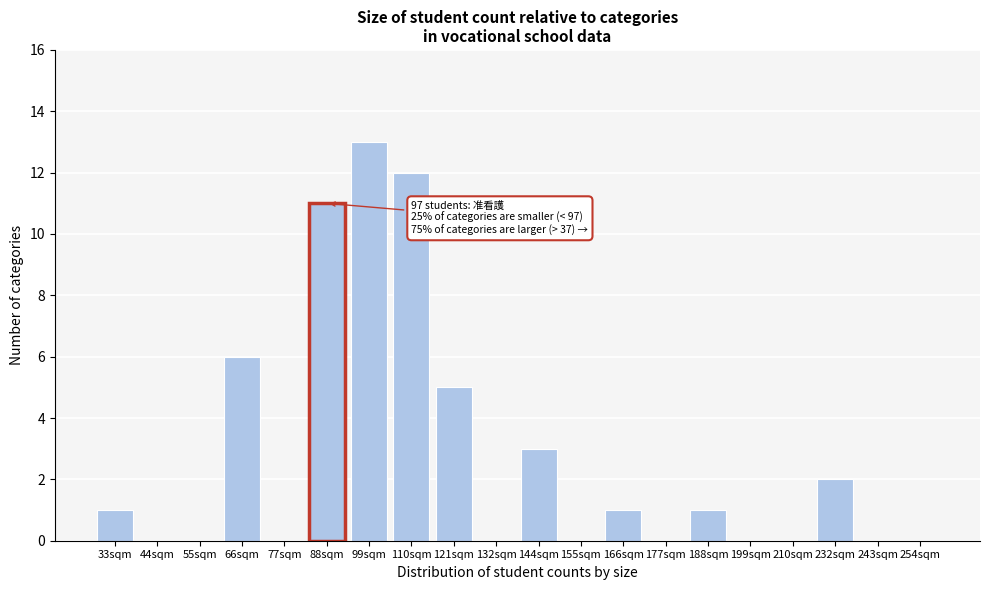

Reading left to right, transcribe all the data shown in this chart.

33sqm=1	44sqm=0	55sqm=0	66sqm=6	77sqm=0	88sqm=11	99sqm=13	110sqm=12	121sqm=5	132sqm=0	144sqm=3	155sqm=0	166sqm=1	177sqm=0	188sqm=1	199sqm=0	210sqm=0	232sqm=2	243sqm=0	254sqm=0